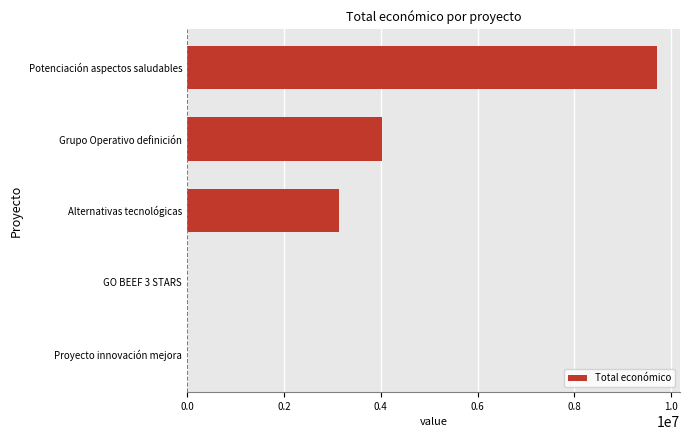

At which label is the value closest to 4847642?

Grupo Operativo definición